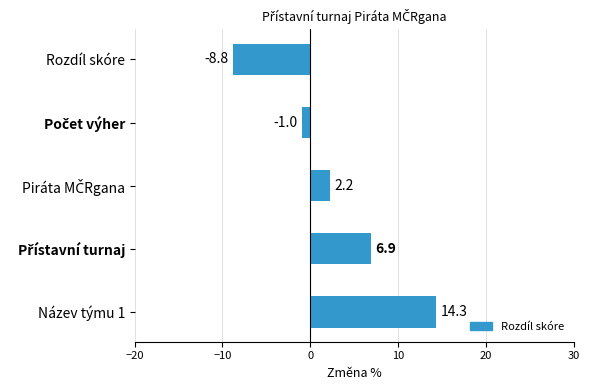

The value at Rozdíl skóre is -4.0. True or false?

False